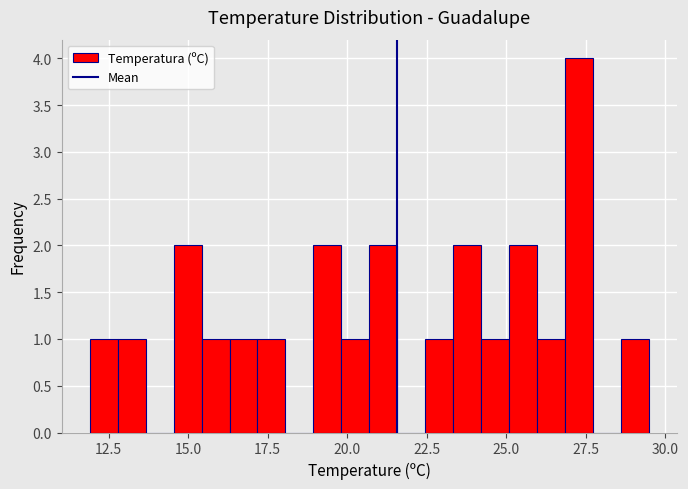

Around what value on the x-axis is the tallest bar? Give the approximate position of its centre, as read against the axis.

27.5